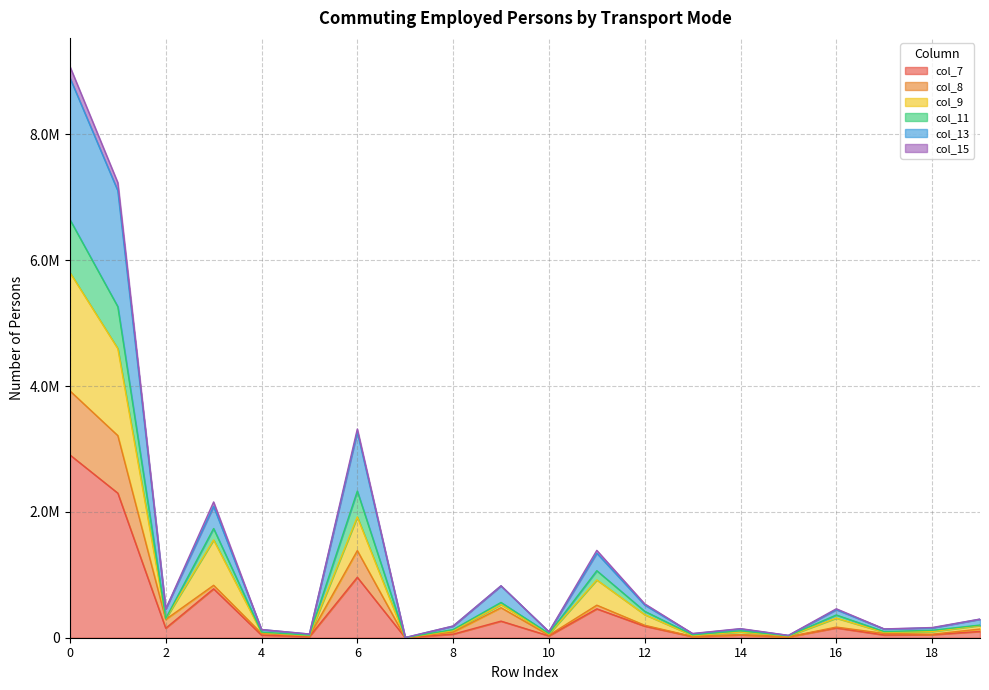

Does the chart have visible grid lines?

Yes